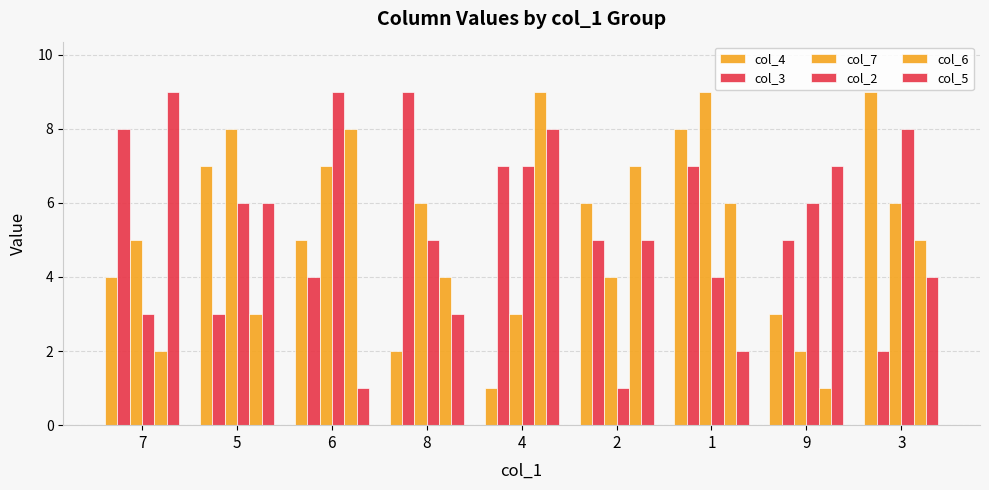

Where does the col_5 series first go above 5?

7